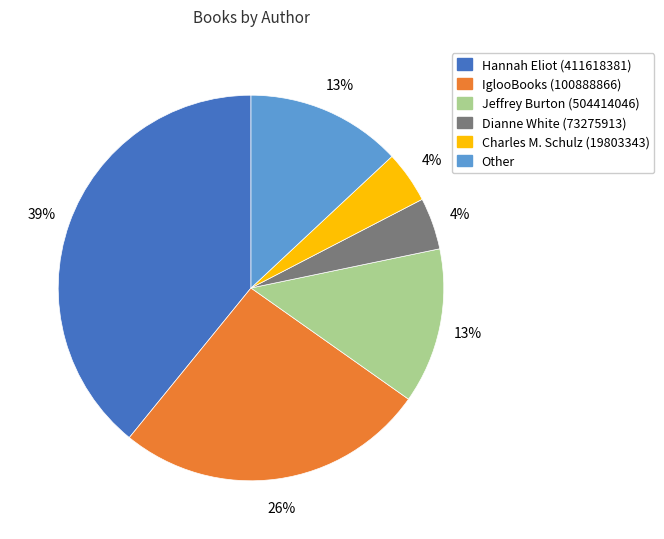

To the nearest percent, what percentage of the pie is IglooBooks (100888866)?

26%